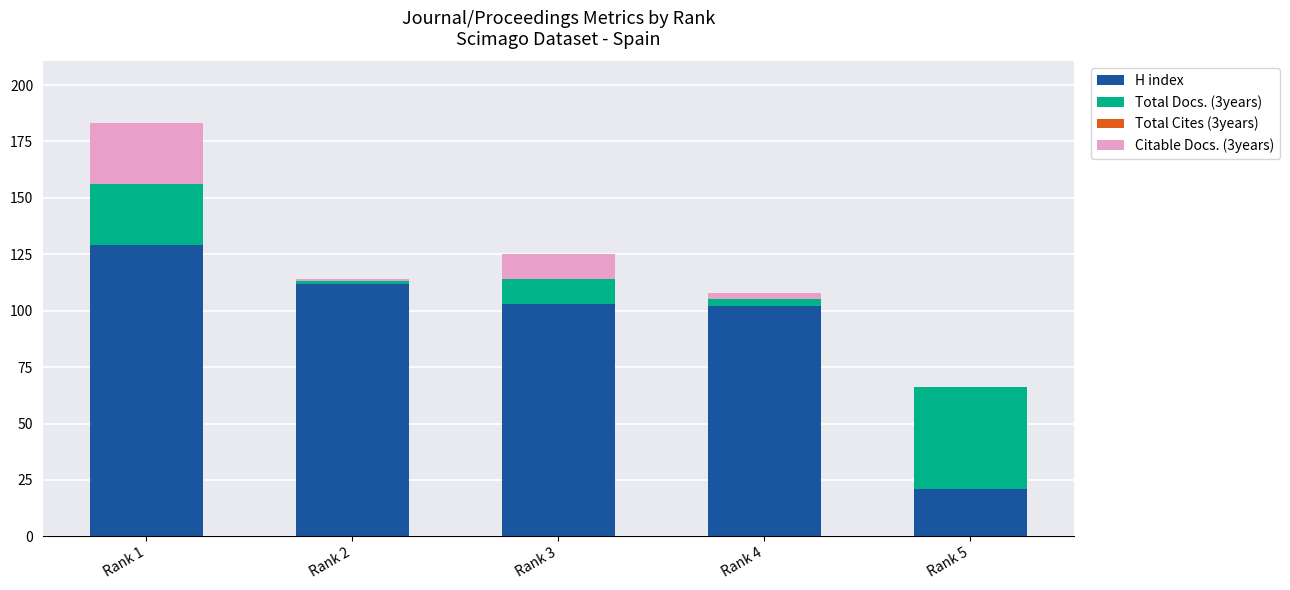

The value of H index at Rank 5 is 21. True or false?

True